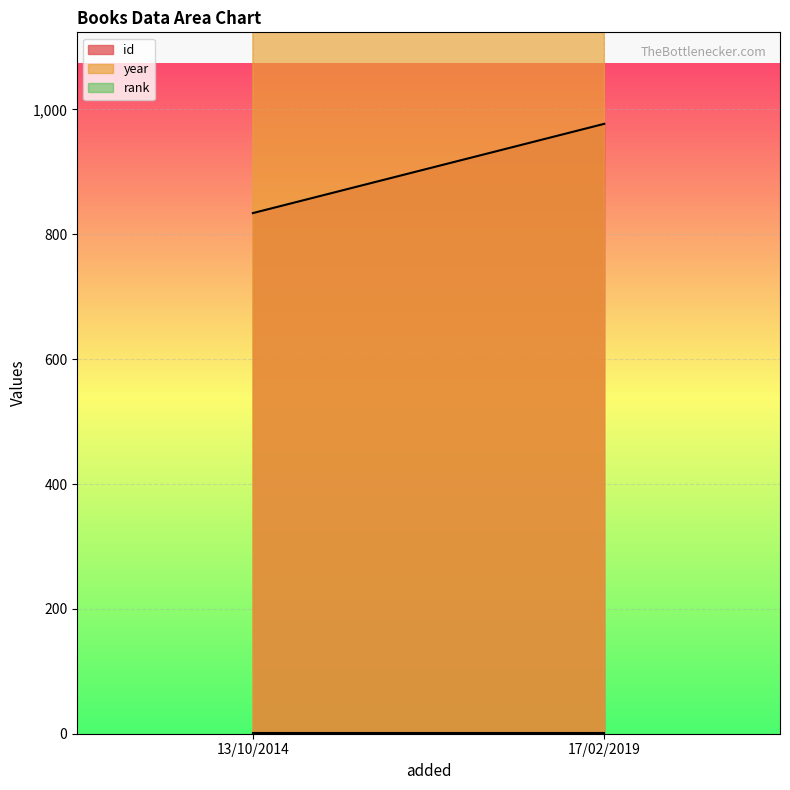

At 13/10/2014, list the series in order from largest to smallest.

year, id, rank